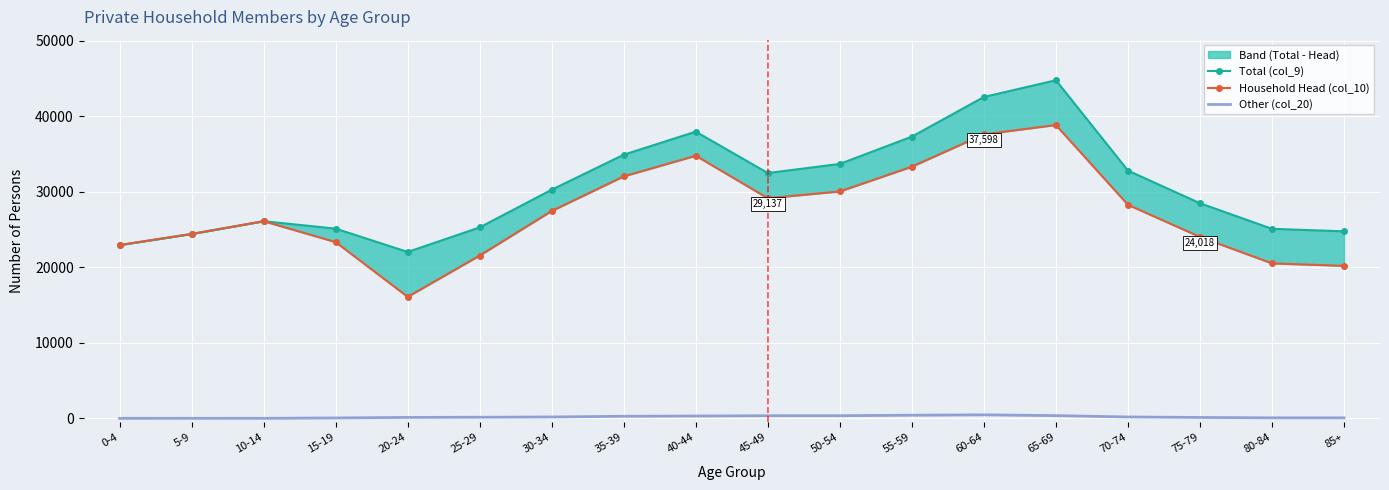

At 10-14, list the series in order from smallest to largest.

Other (col_20), Total (col_9), Household Head (col_10)